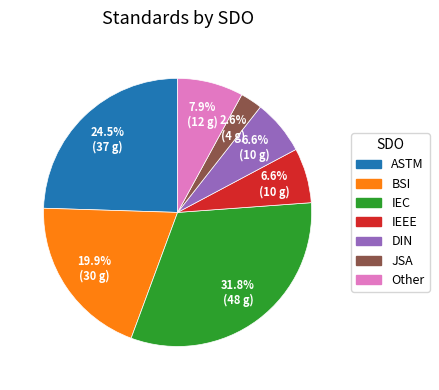

What is the total percentage of IEEE and ASTM?

31.1%